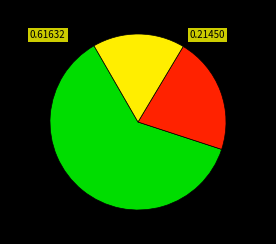

Does any single category account for the majority?

Yes